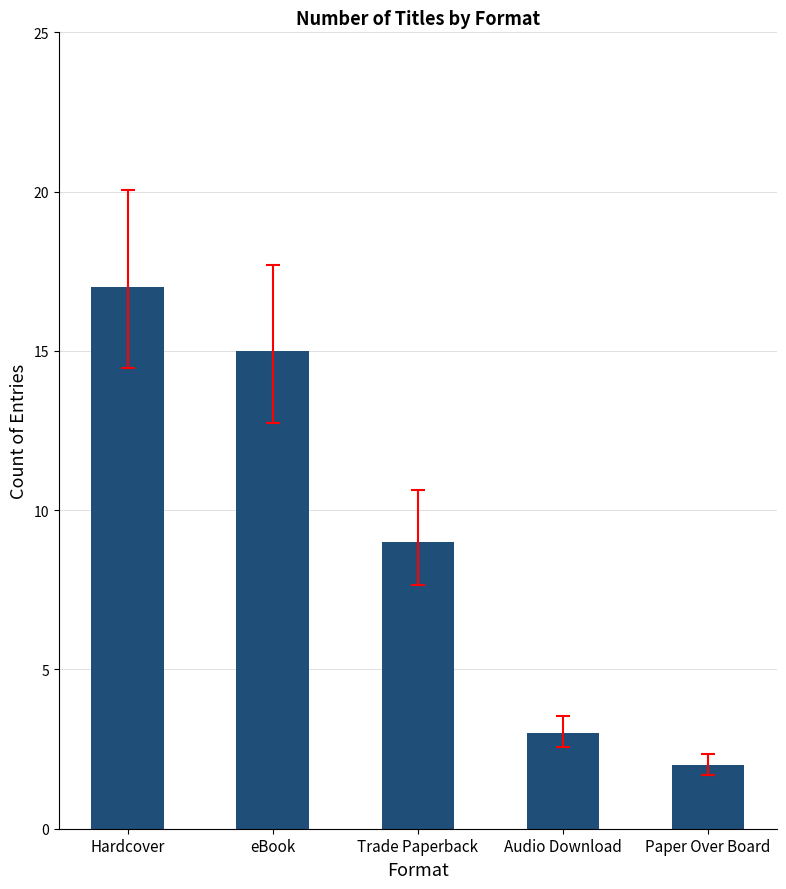

What is the smallest value displayed?

2